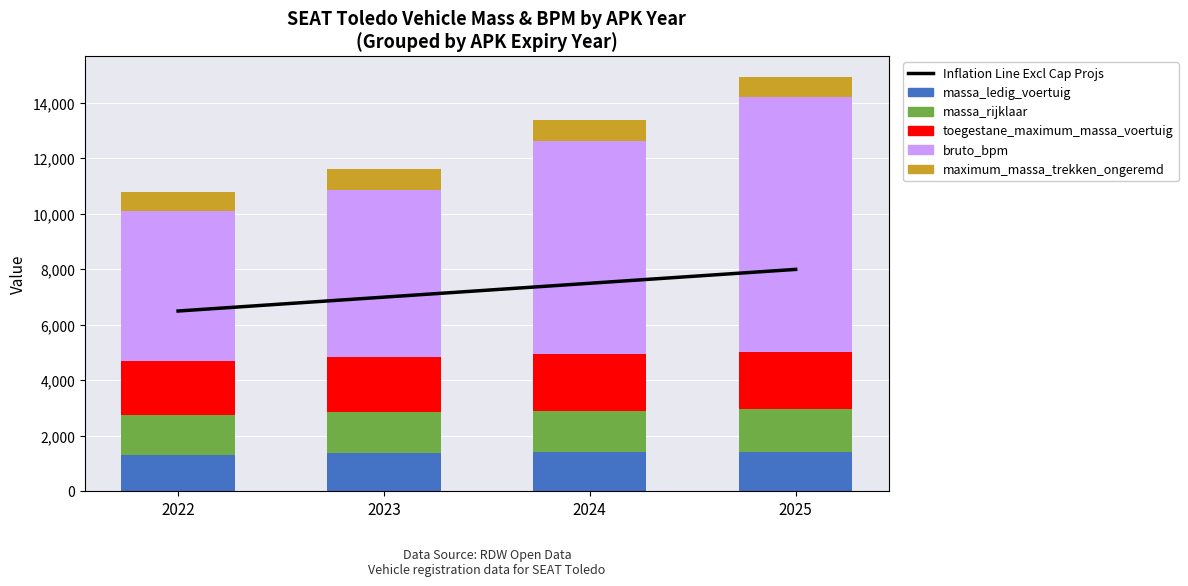

What is the total value across all series at 2025?

22945